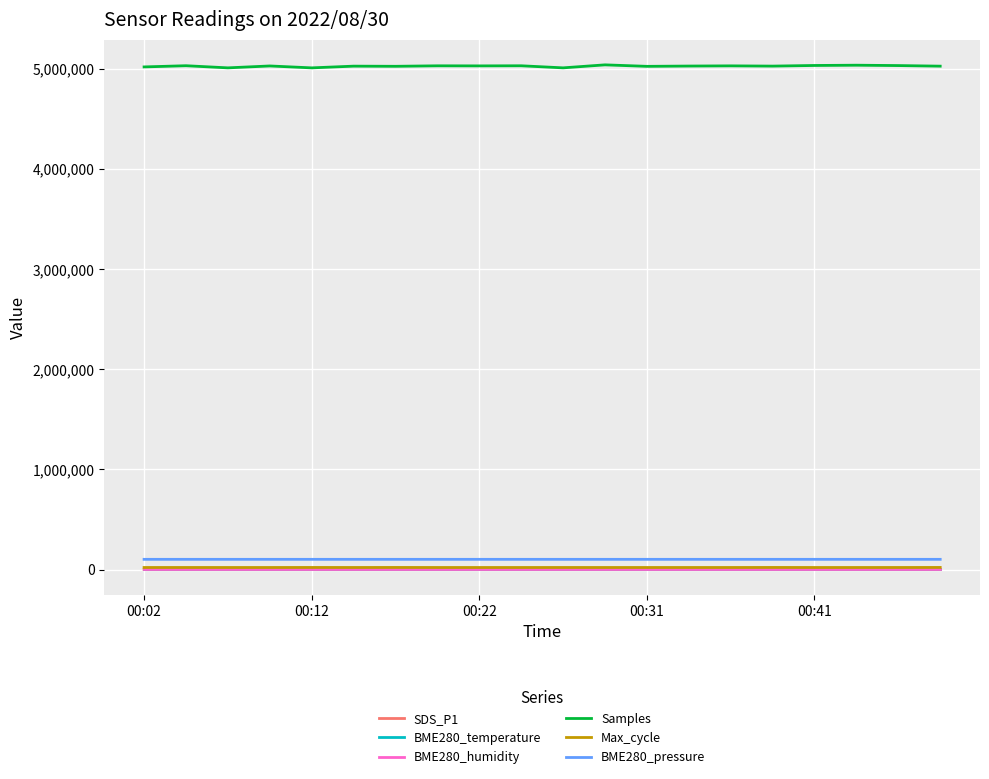

True or false: Max_cycle and BME280_pressure intersect in this chart.

False